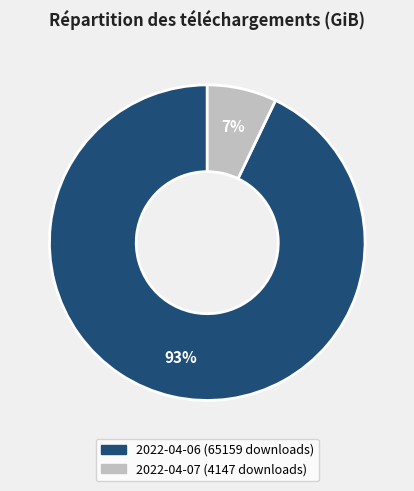

To the nearest percent, what percentage of the pie is 2022-04-06?

93%